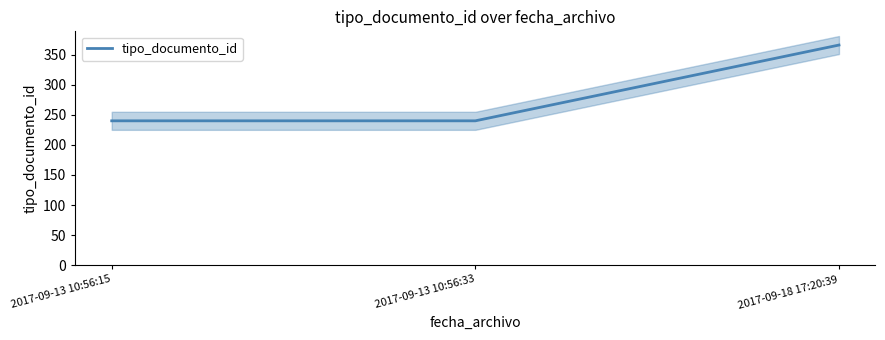

What is the value of the 1st point from the left?

240